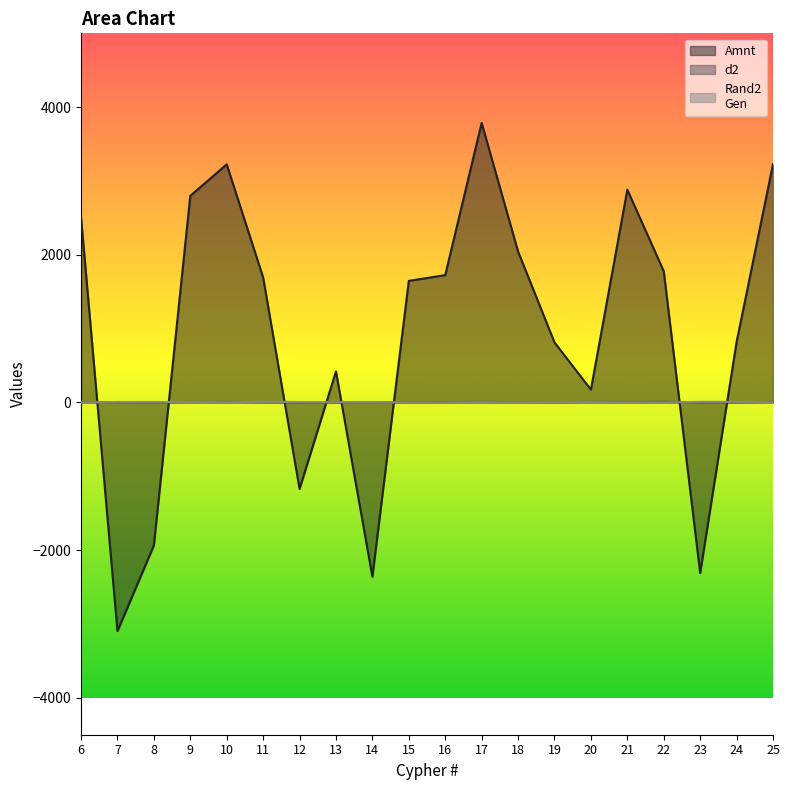

List the series in order of their peak value, highest first.

Amnt, d2, Rand2
Gen